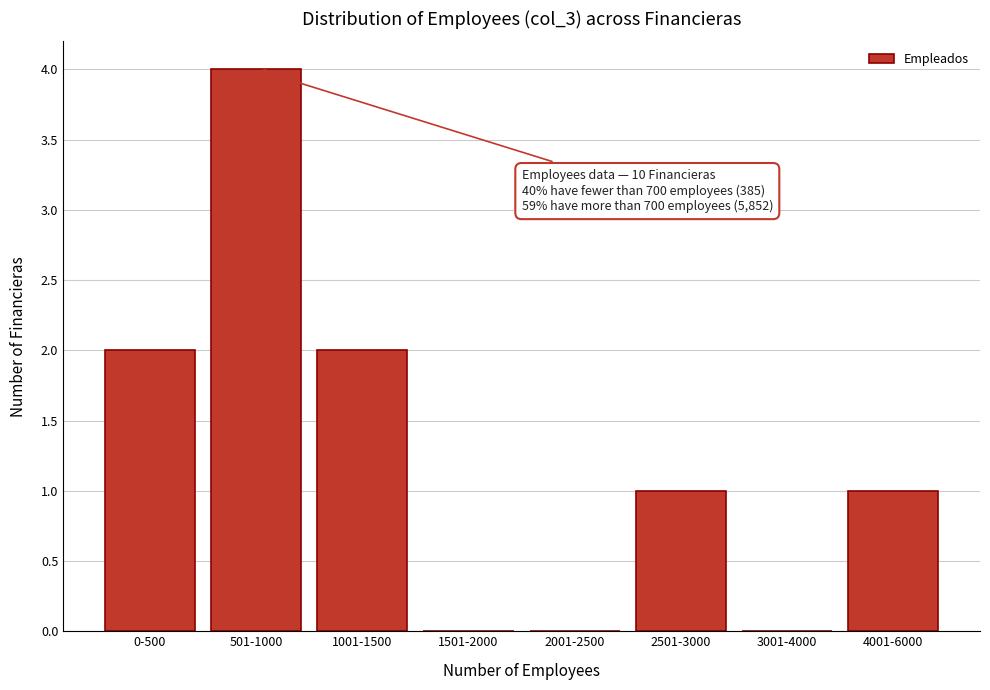

Reading left to right, list all the values displayed in this chart.

0-500=2	501-1000=4	1001-1500=2	1501-2000=0	2001-2500=0	2501-3000=1	3001-4000=0	4001-6000=1